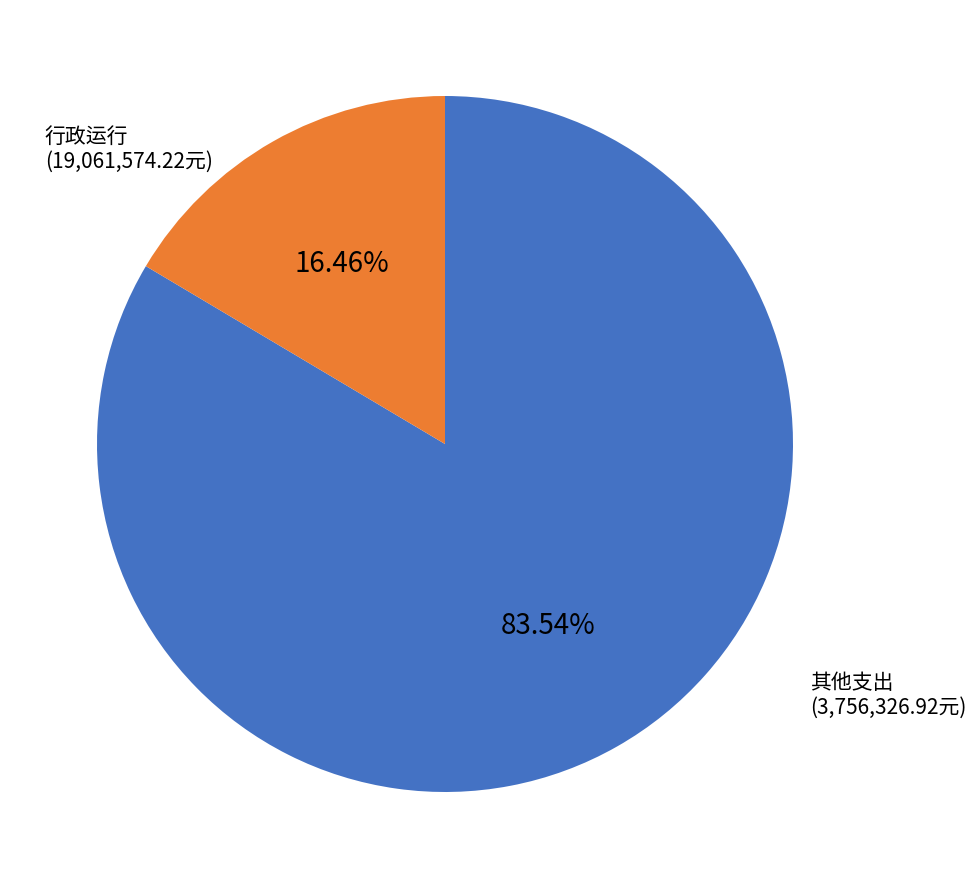

Is there any slice that represents more than half of the pie?

Yes